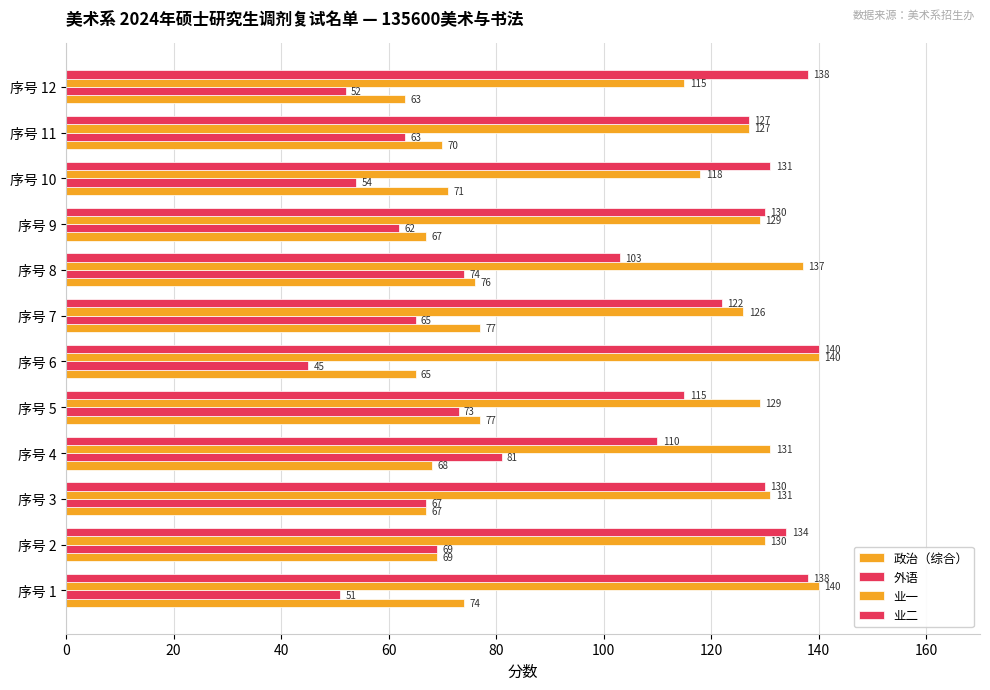

What is the value of the 业一 bar at the 11th from the left?

127